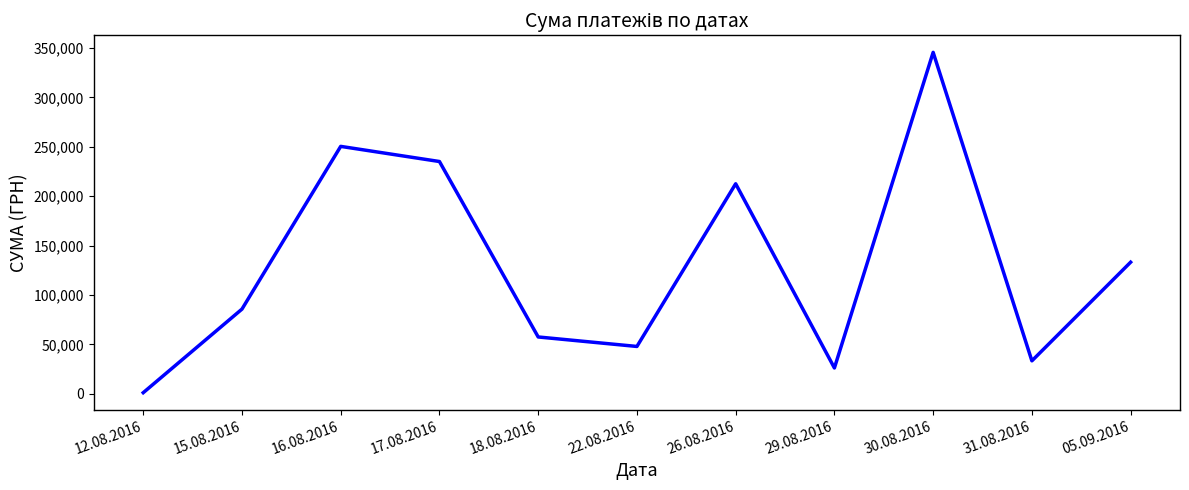

Where is the data nearest to the value 173342?

26.08.2016